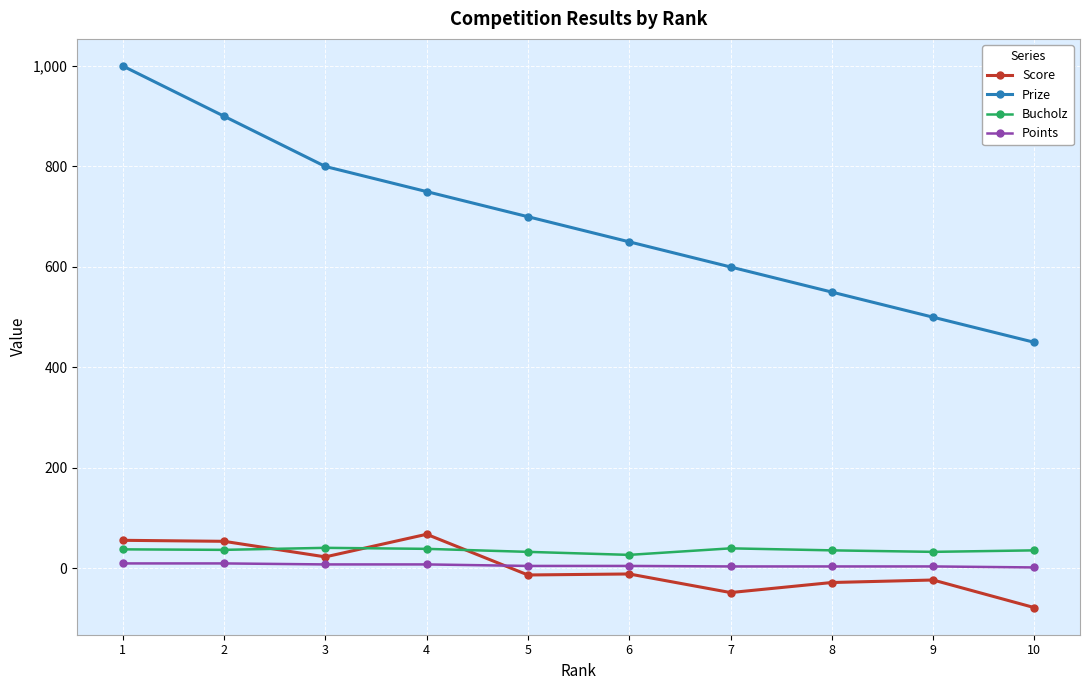

What is the lowest value of the Score series?

-78